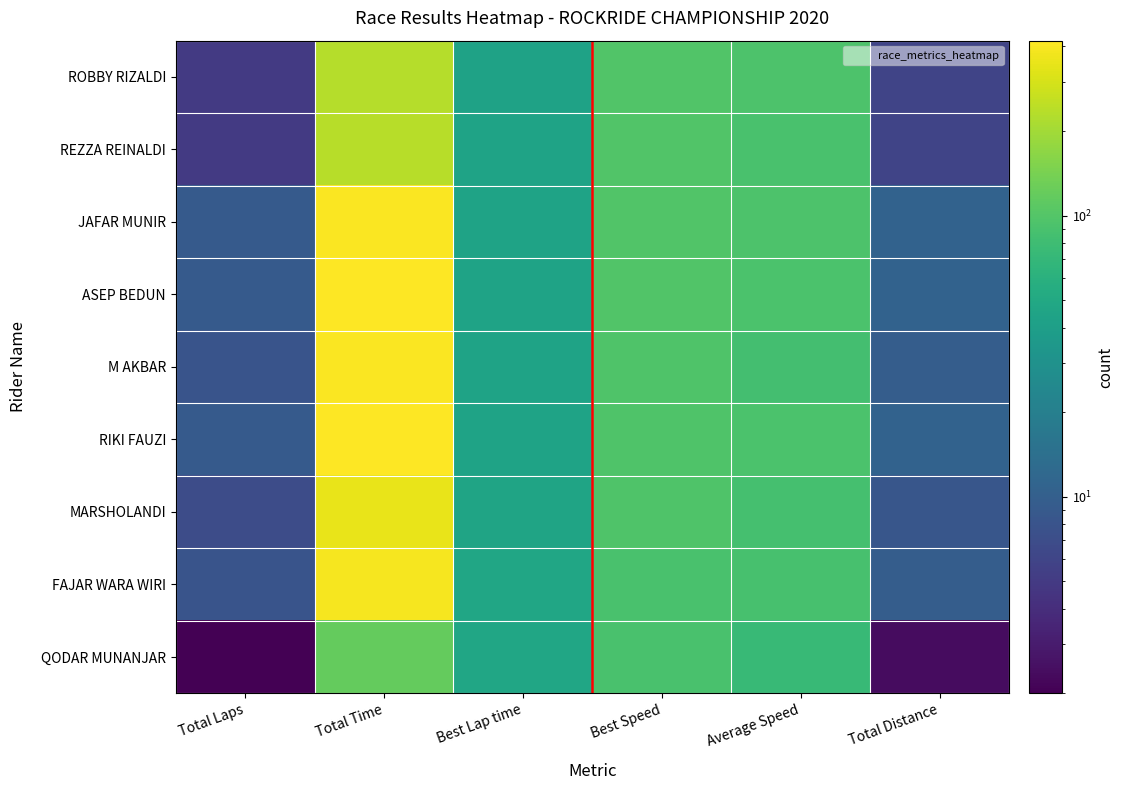

At Total Time, list the series in order from largest to smallest.

ASEP BEDUN, RIKI FAUZI, JAFAR MUNIR, M AKBAR, FAJAR WARA WIRI, MARSHOLANDI, REZZA REINALDI, ROBBY RIZALDI, QODAR MUNANJAR